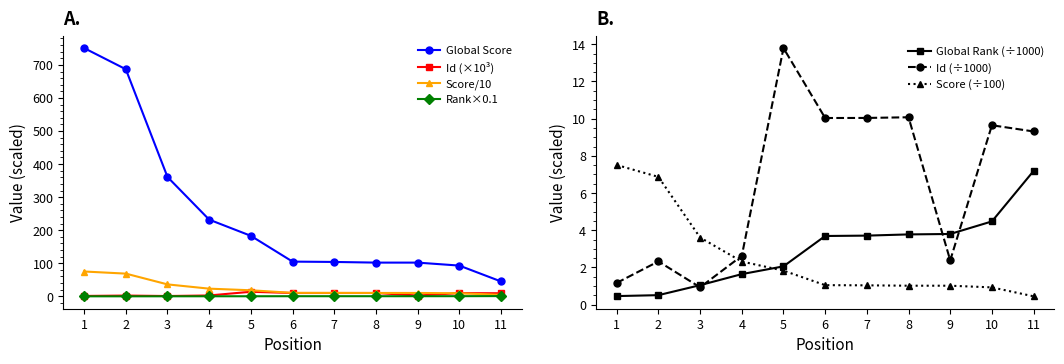

Which has a higher value, 9 or 5?

5